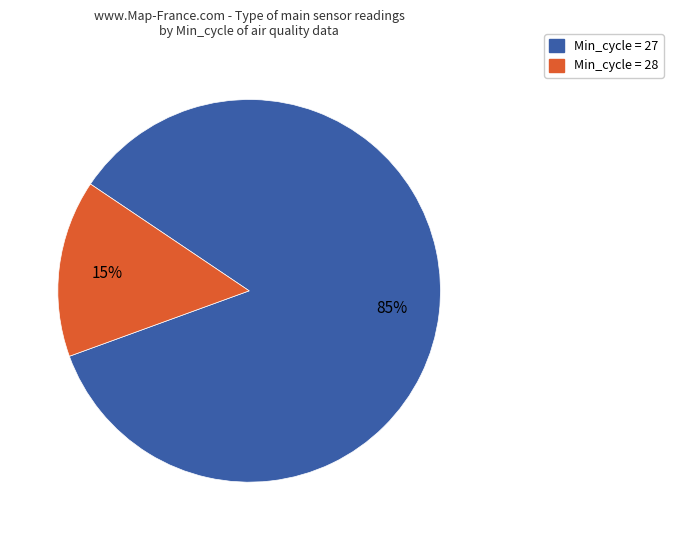

Is there any slice that represents more than half of the pie?

Yes